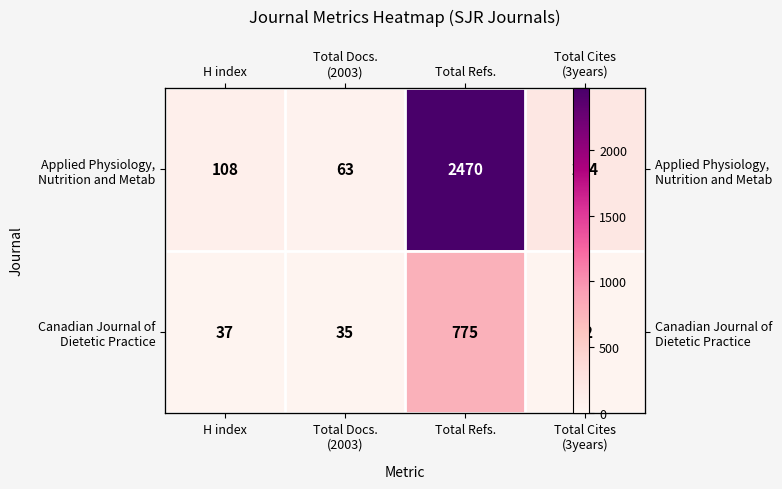

How many distinct data groups are displayed?

2